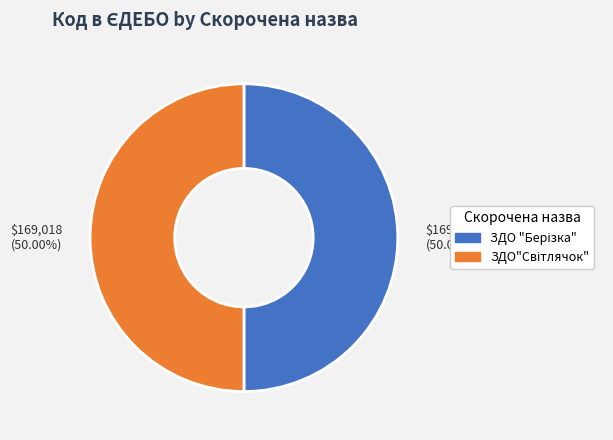

How many segments does this pie chart have?

2